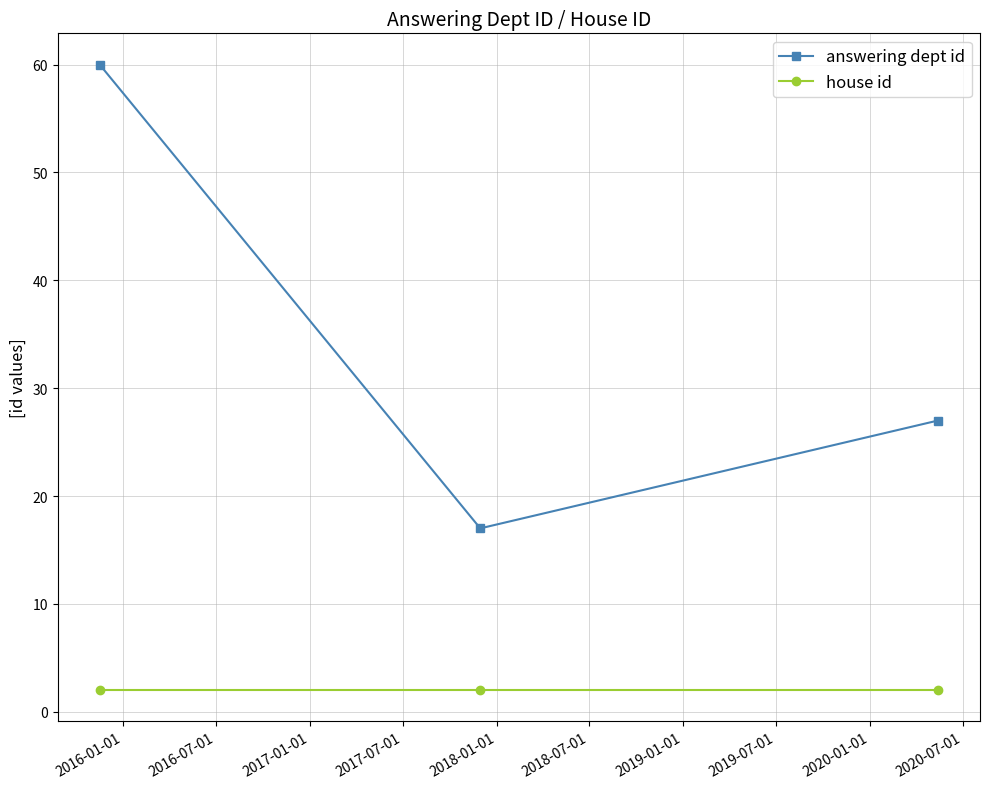

What is the minimum value shown in the chart?

2